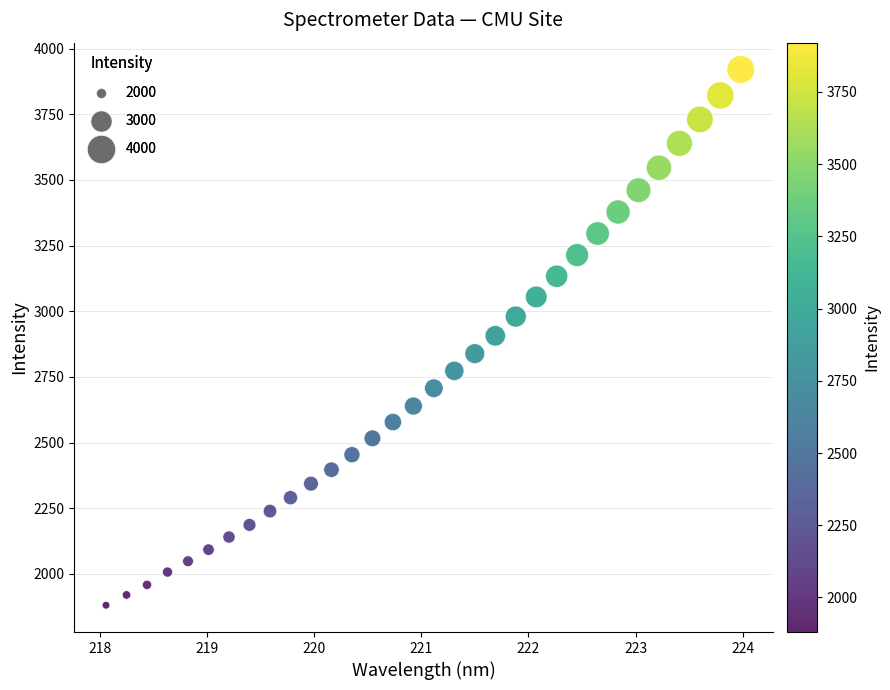

What is the range of X values (max minus min)?

5.9